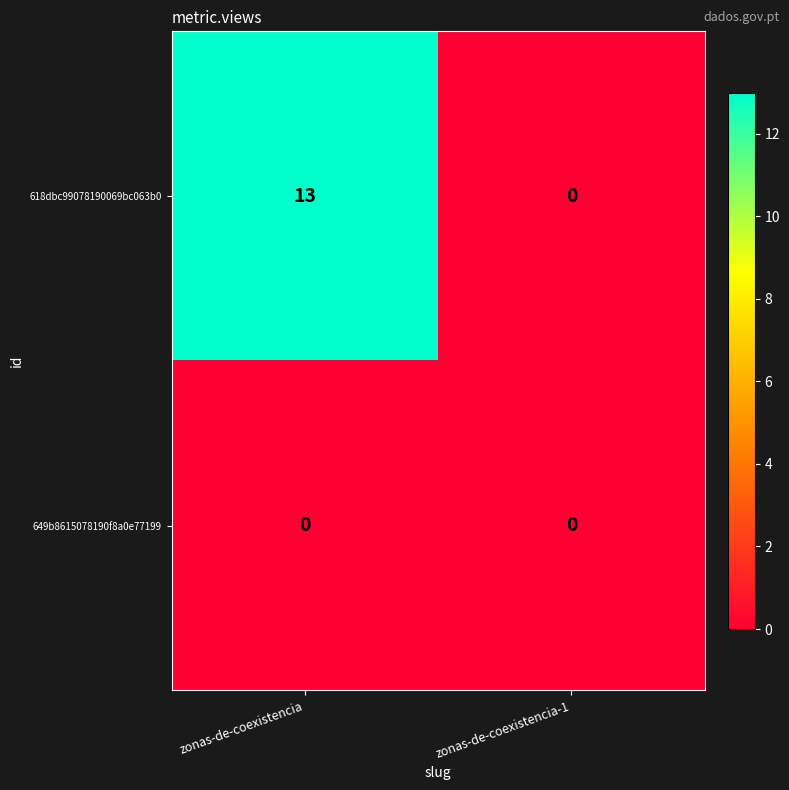

Reading right to left, list all the values displayed in this chart.

618dbc99078190069bc063b0: 0	13
649b8615078190f8a0e77199: 0	0